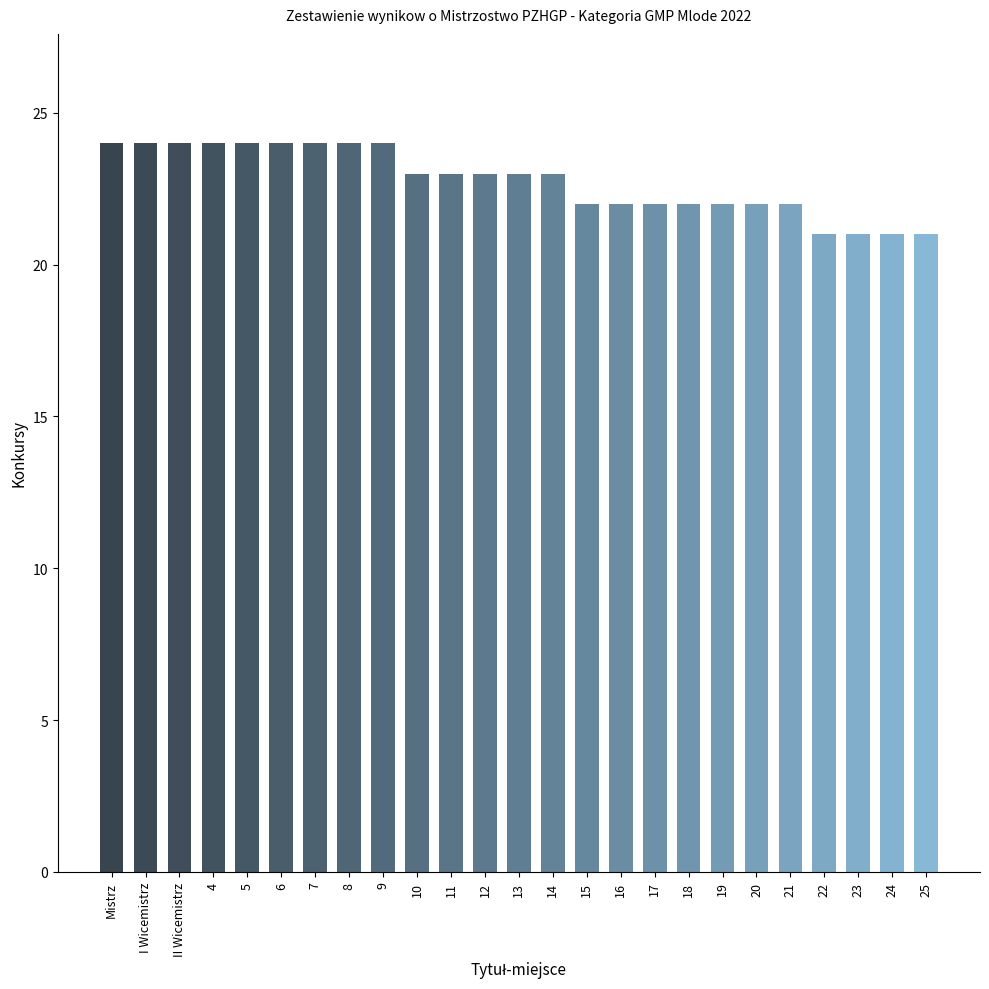

Reading right to left, what are all the values shown in this chart?

25=21	24=21	23=21	22=21	21=22	20=22	19=22	18=22	17=22	16=22	15=22	14=23	13=23	12=23	11=23	10=23	9=24	8=24	7=24	6=24	5=24	4=24	II Wicemistrz=24	I Wicemistrz=24	Mistrz=24